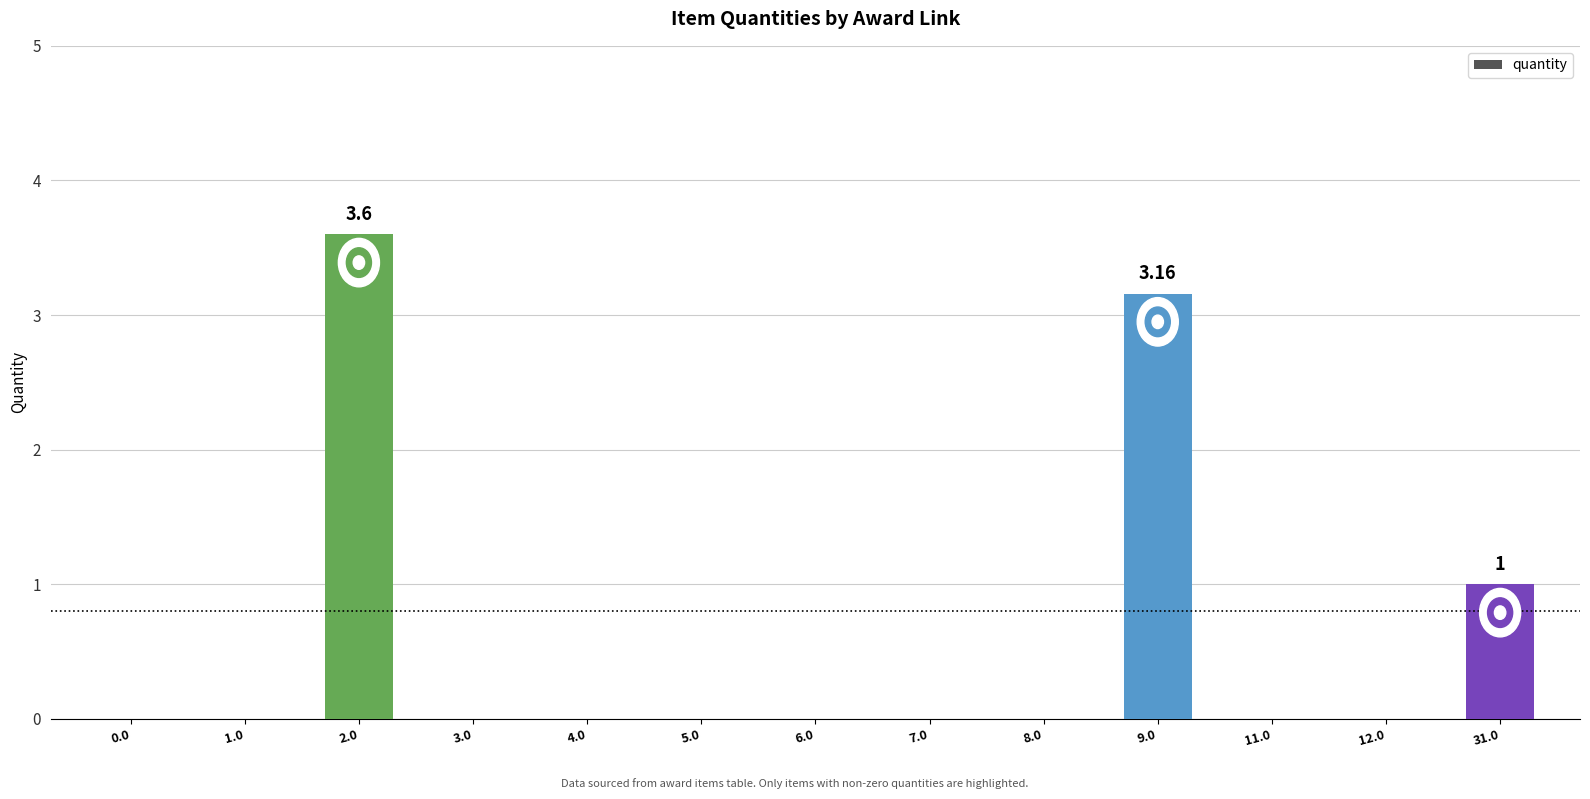

What is the change in value from 2.0 to 3.0?

-3.6